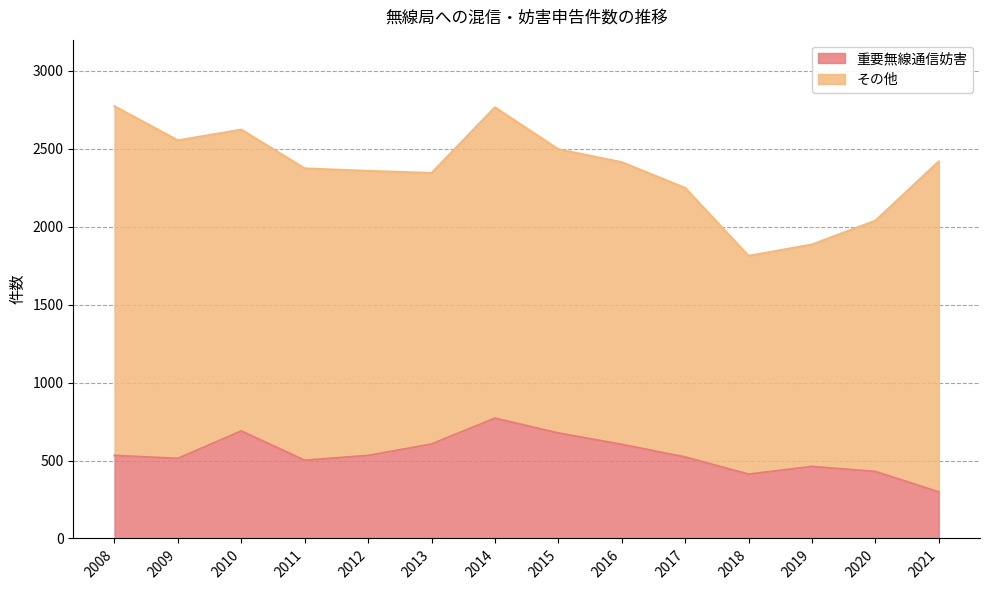

Where is the first local minimum?

2009